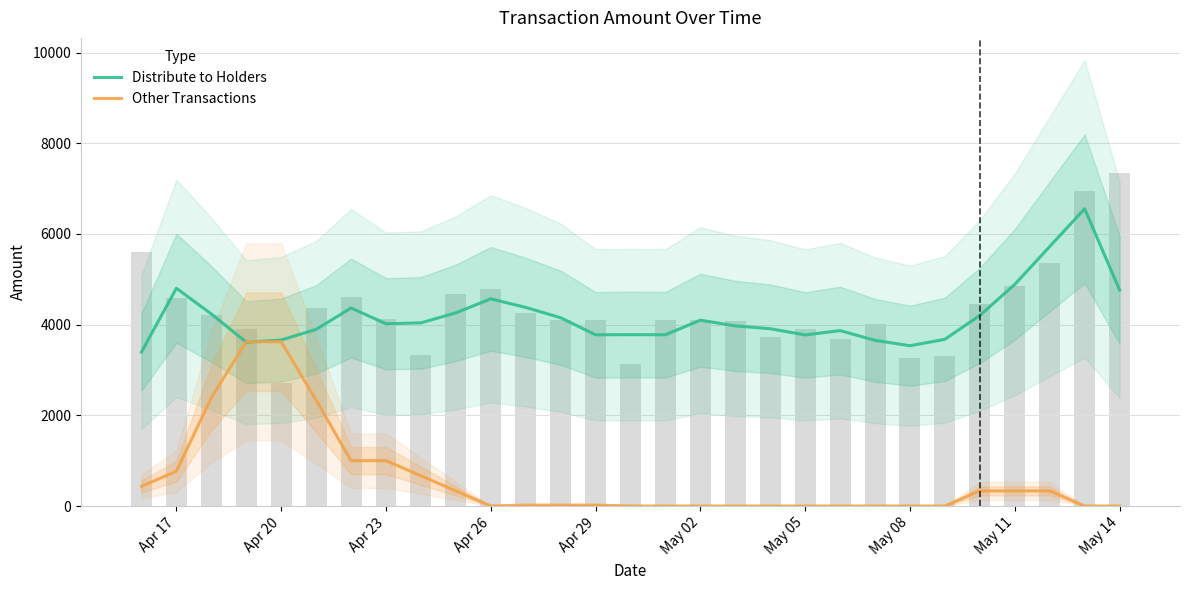

The Other Transactions series shows 90.7 at May 14. True or false?

False